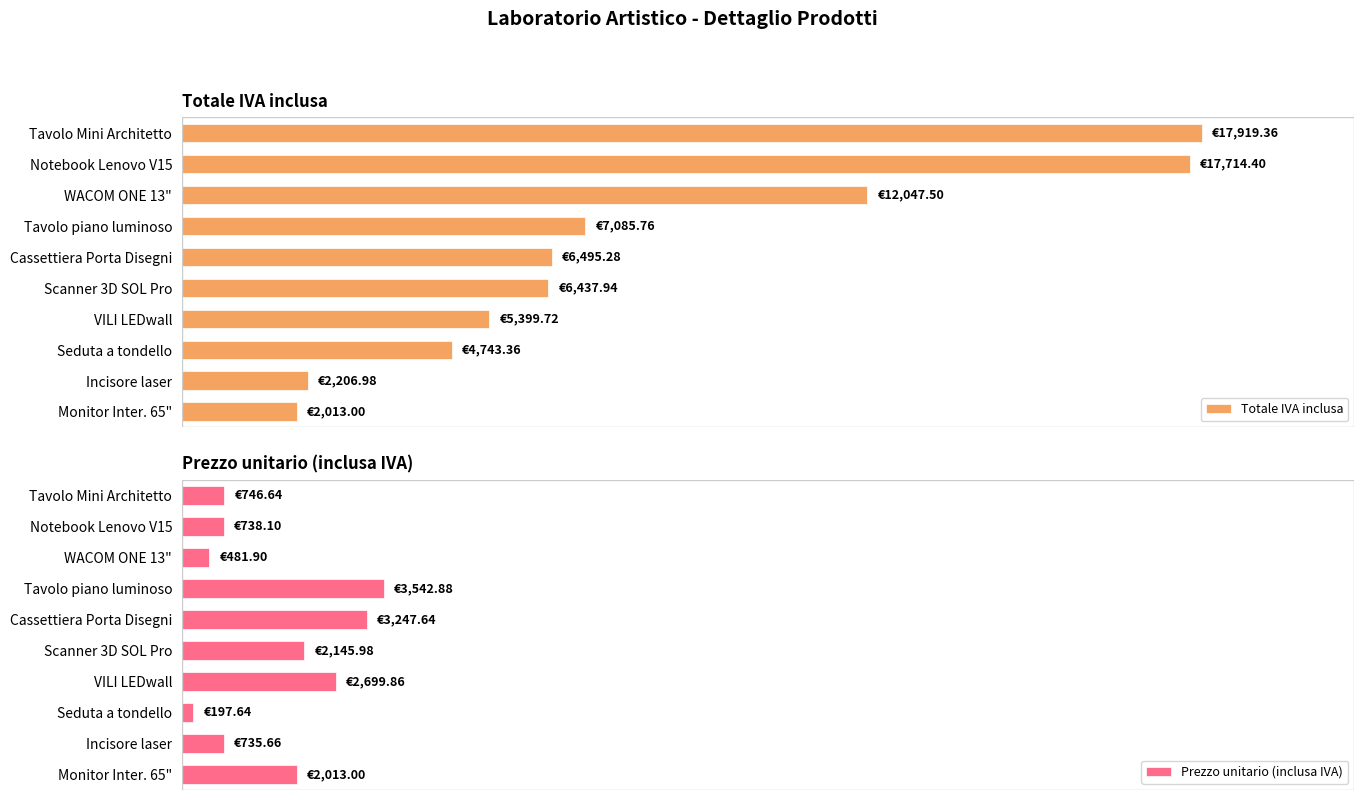

Which series has the largest total across all categories?

Totale IVA inclusa